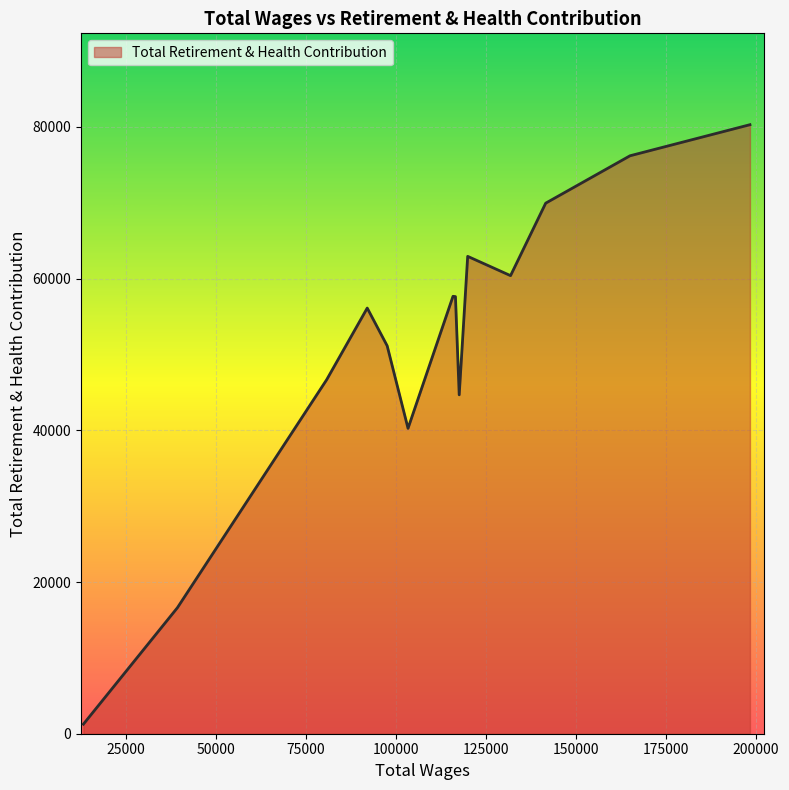

What is the difference between the maximum and minimum values?

79030